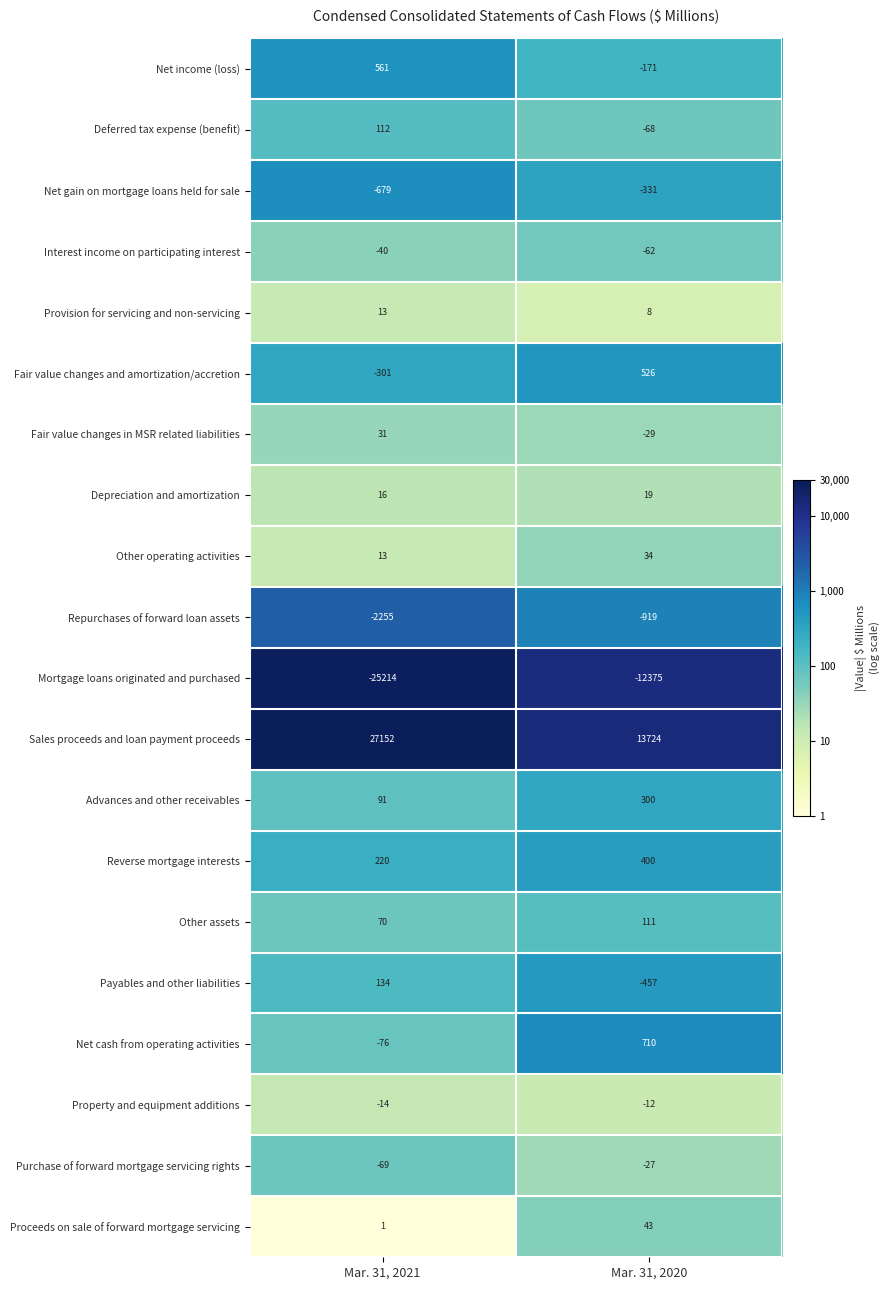

What is the spread (max minus min) of values at Mar. 31, 2020?

26099